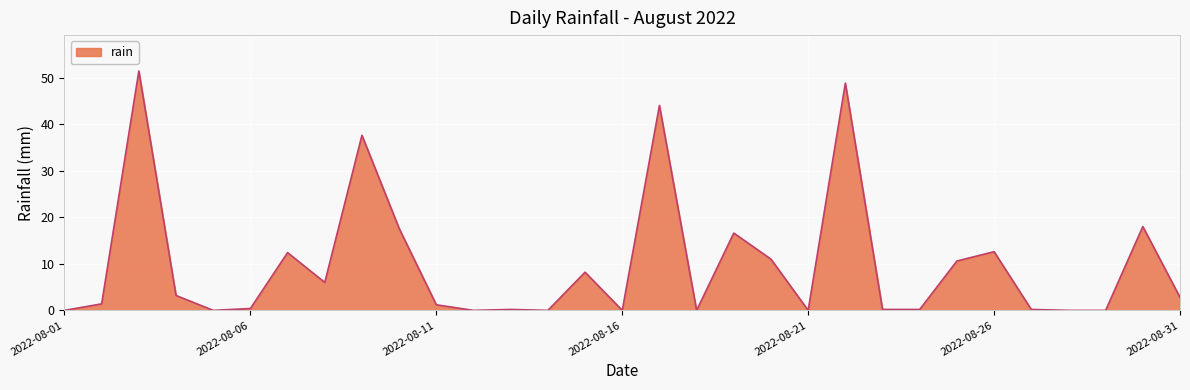

What is the difference between the maximum and minimum values?

51.4